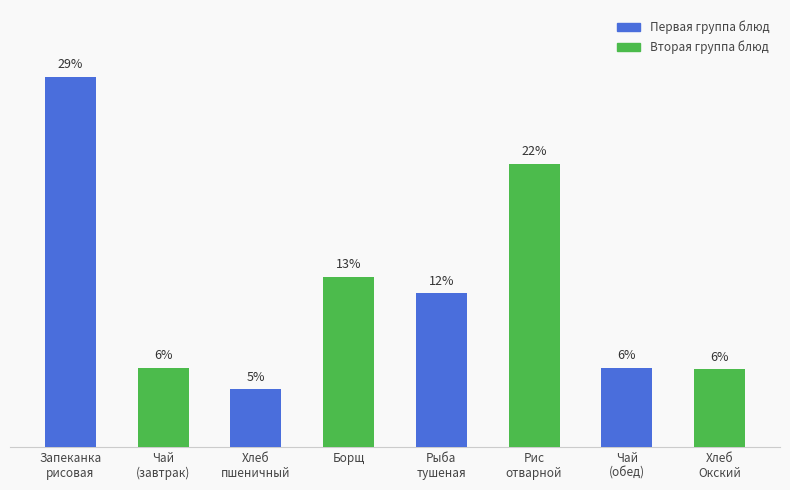

List the labels in order of value, largest first.

Запеканка
рисовая, Рис
отварной, Борщ, Рыба
тушеная, Чай
(завтрак), Чай
(обед), Хлеб
Окский, Хлеб
пшеничный